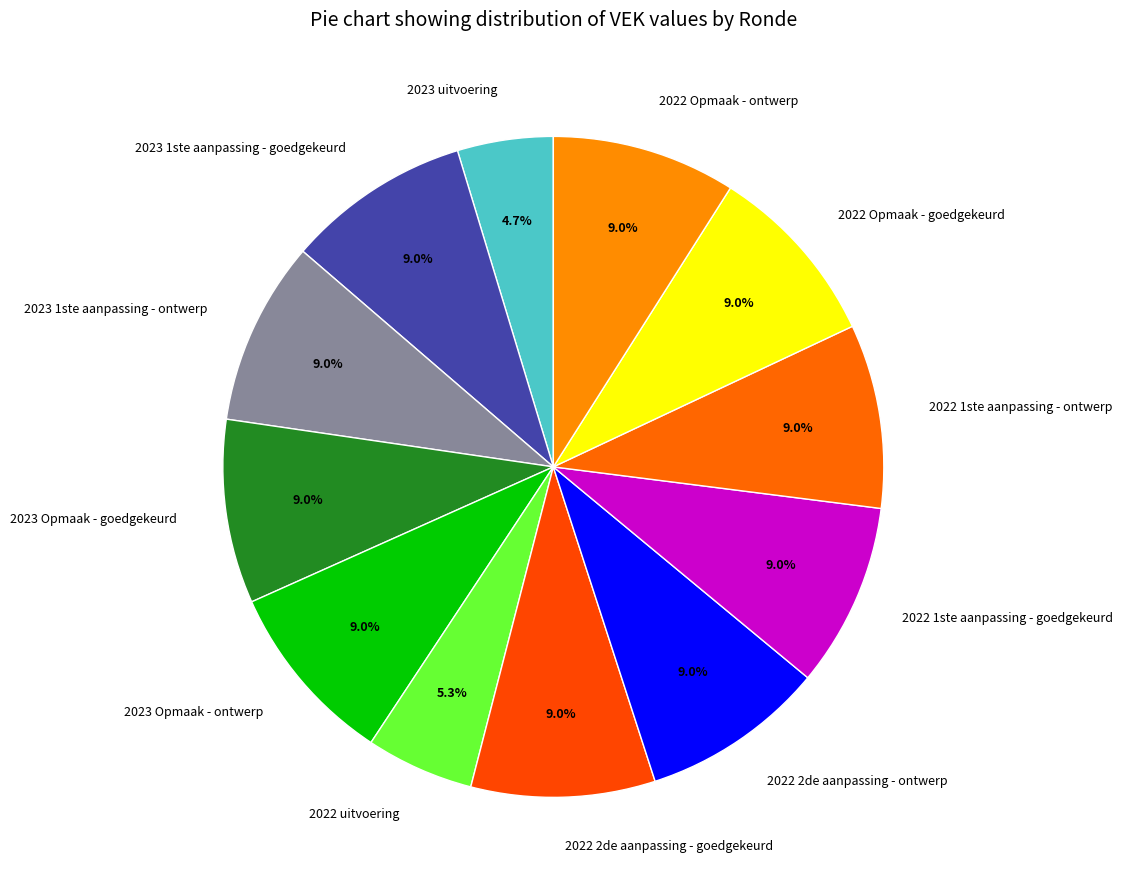

To the nearest percent, what portion does 2022 1ste aanpassing - goedgekeurd represent?

9%